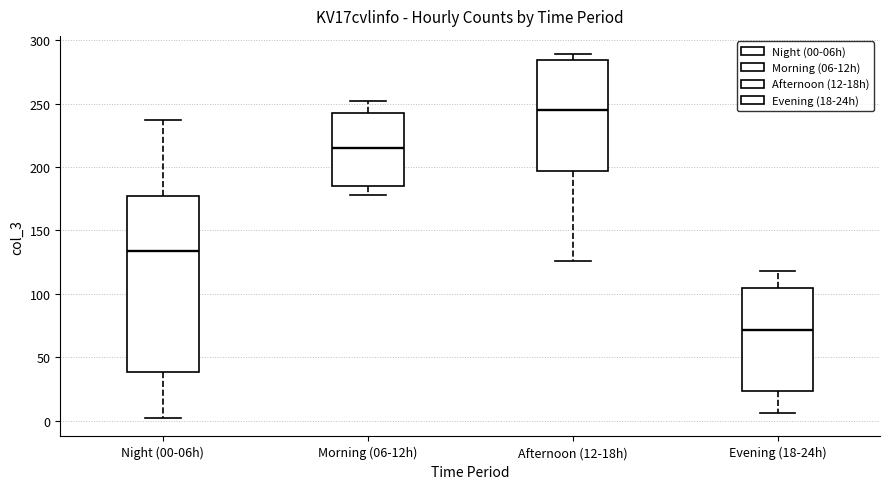

Comparing the boxes themselves (not the whiskers), which one is the tallest?

Night (00-06h)